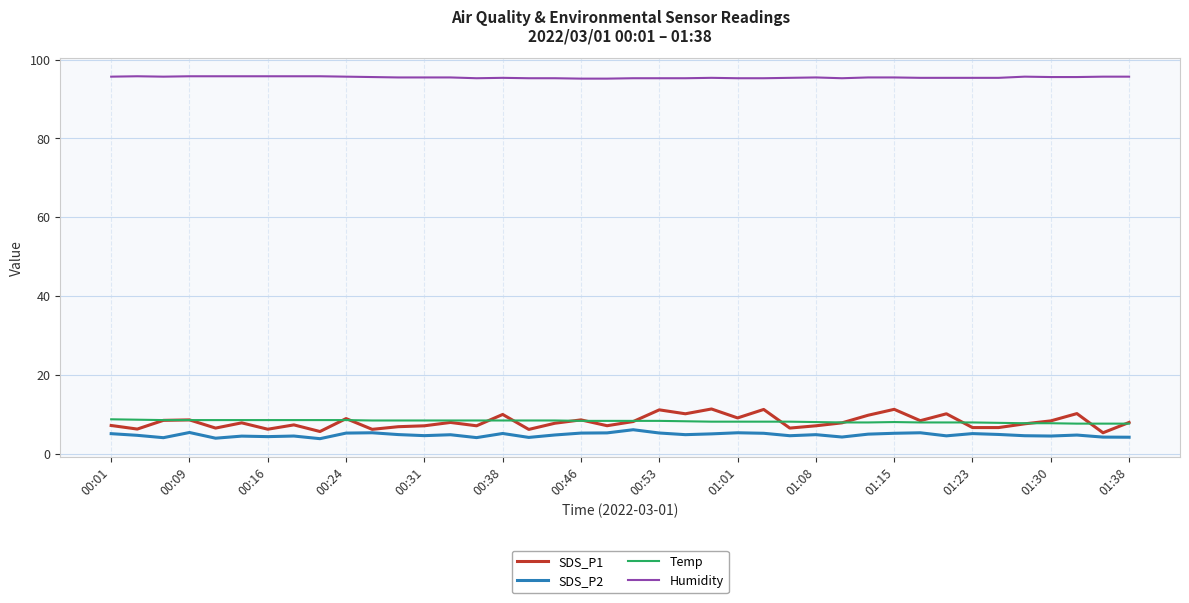

What is the difference between the maximum and minimum values in the Humidity series?

0.6